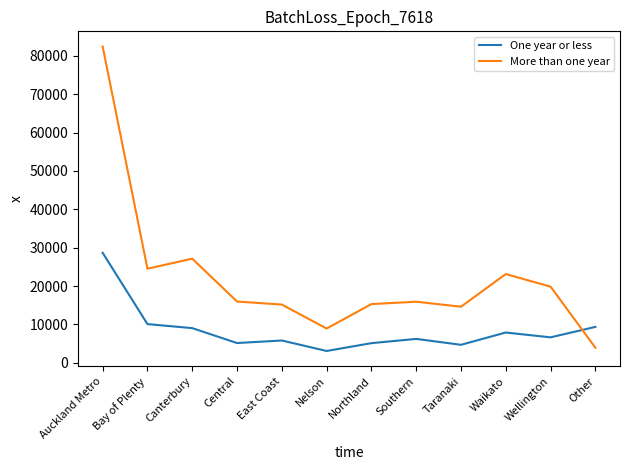

Between Auckland Metro and Taranaki, which series saw the biggest shift?

More than one year